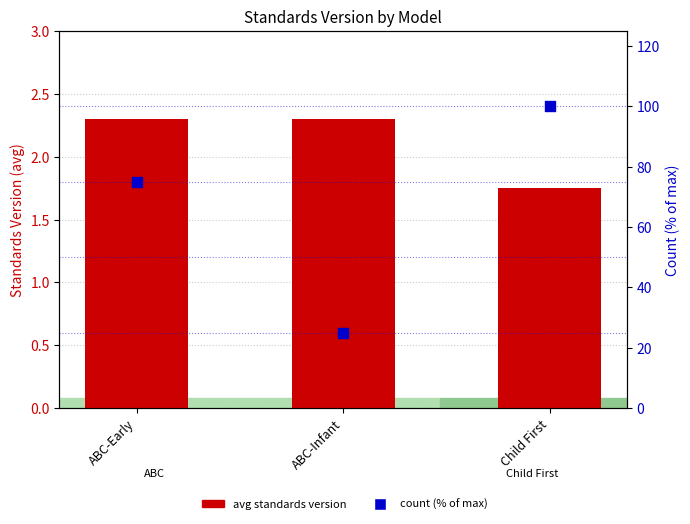

Is the value of count (% of max) at Child First greater than the value of avg standards version at ABC-Early?

Yes